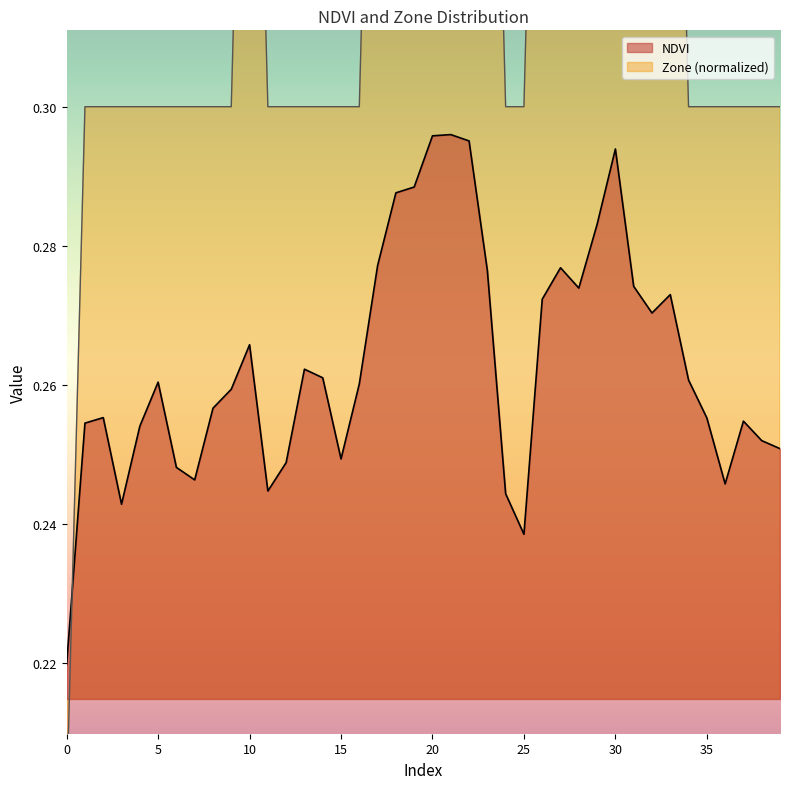

At how many categories does at least one series exceed 0?

40